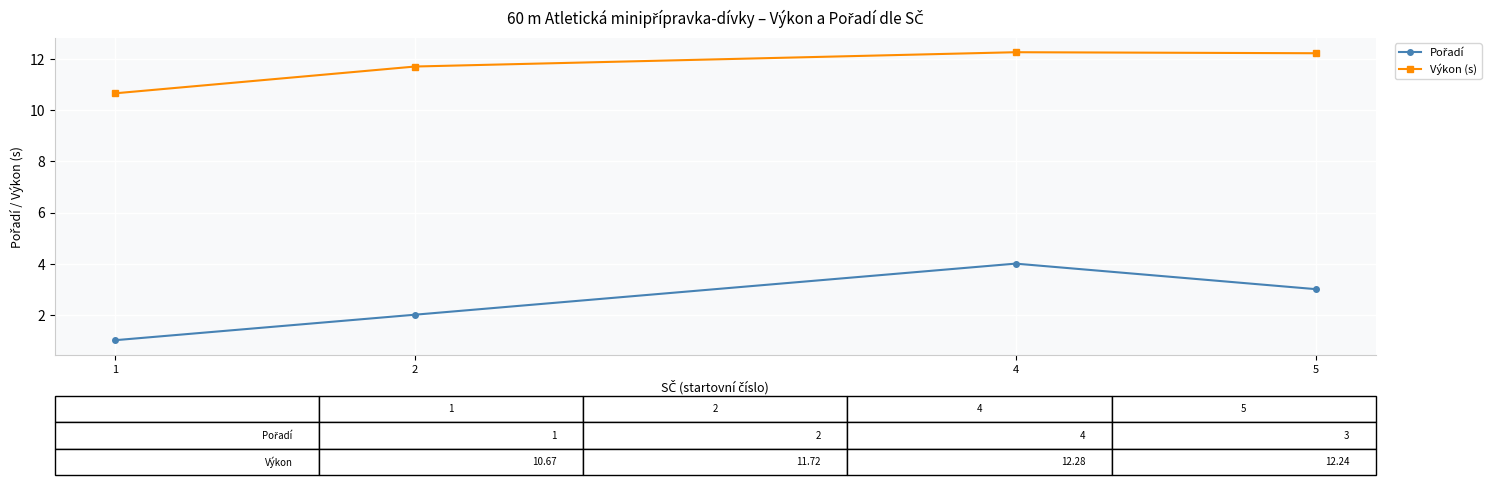

What is the difference between the second highest and minimum values in the Výkon (s) series?

1.6